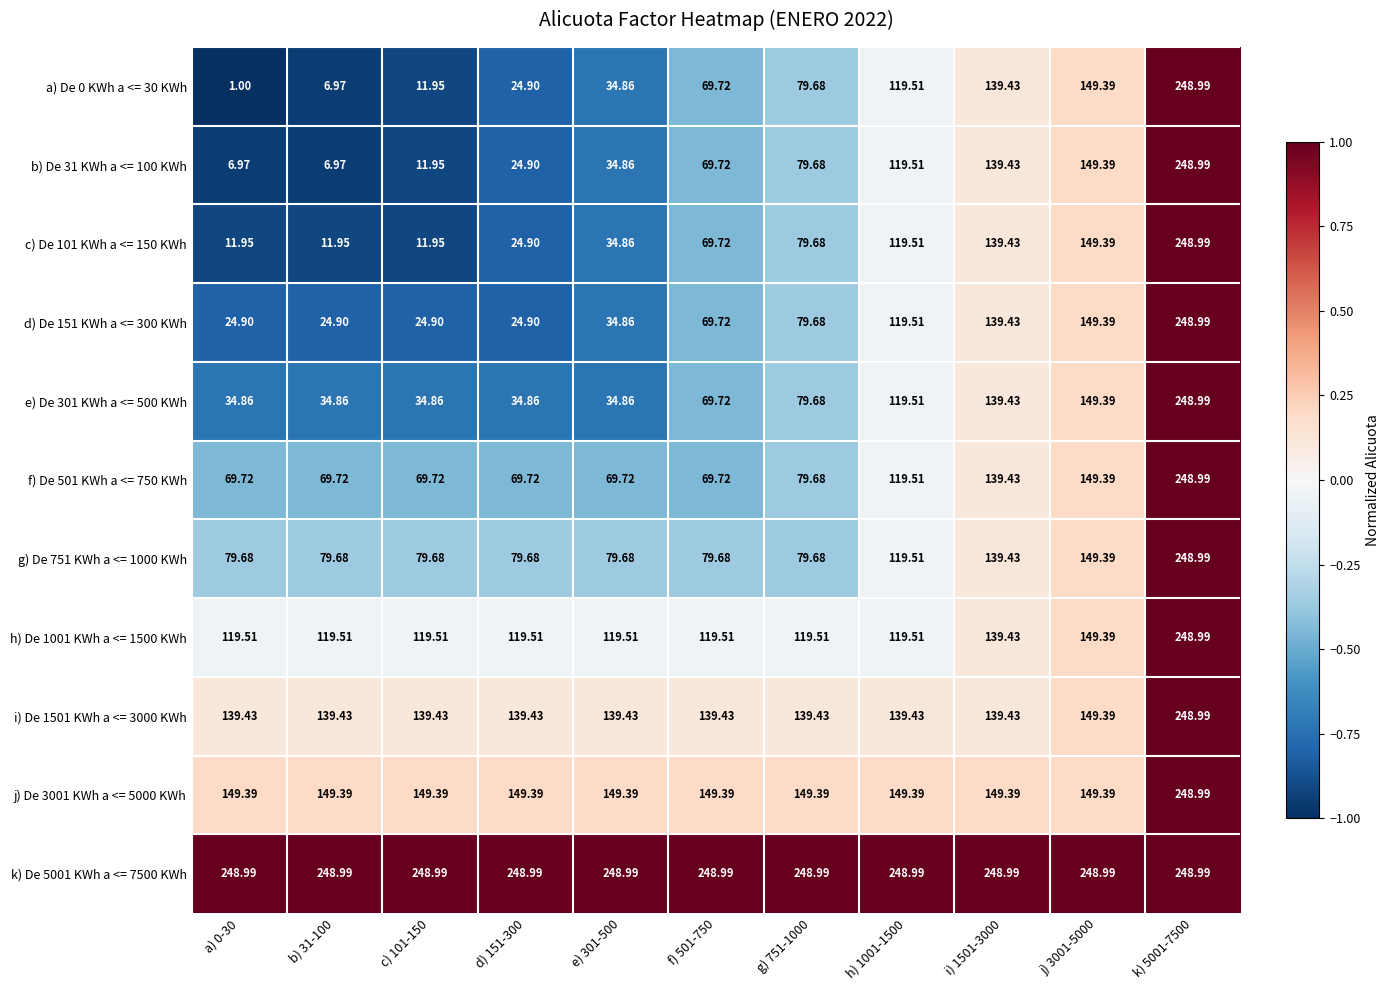

Reading right to left, what are all the values shown in this chart?

a) De 0 KWh a <= 30 KWh: k) 5001-7500=249.0	j) 3001-5000=149.4	i) 1501-3000=139.4	h) 1001-1500=119.5	g) 751-1000=79.7	f) 501-750=69.7	e) 301-500=34.9	d) 151-300=24.9	c) 101-150=11.9	b) 31-100=7.0	a) 0-30=1.0
b) De 31 KWh a <= 100 KWh: k) 5001-7500=249.0	j) 3001-5000=149.4	i) 1501-3000=139.4	h) 1001-1500=119.5	g) 751-1000=79.7	f) 501-750=69.7	e) 301-500=34.9	d) 151-300=24.9	c) 101-150=11.9	b) 31-100=7.0	a) 0-30=7.0
c) De 101 KWh a <= 150 KWh: k) 5001-7500=249.0	j) 3001-5000=149.4	i) 1501-3000=139.4	h) 1001-1500=119.5	g) 751-1000=79.7	f) 501-750=69.7	e) 301-500=34.9	d) 151-300=24.9	c) 101-150=11.9	b) 31-100=11.9	a) 0-30=11.9
d) De 151 KWh a <= 300 KWh: k) 5001-7500=249.0	j) 3001-5000=149.4	i) 1501-3000=139.4	h) 1001-1500=119.5	g) 751-1000=79.7	f) 501-750=69.7	e) 301-500=34.9	d) 151-300=24.9	c) 101-150=24.9	b) 31-100=24.9	a) 0-30=24.9
e) De 301 KWh a <= 500 KWh: k) 5001-7500=249.0	j) 3001-5000=149.4	i) 1501-3000=139.4	h) 1001-1500=119.5	g) 751-1000=79.7	f) 501-750=69.7	e) 301-500=34.9	d) 151-300=34.9	c) 101-150=34.9	b) 31-100=34.9	a) 0-30=34.9
f) De 501 KWh a <= 750 KWh: k) 5001-7500=249.0	j) 3001-5000=149.4	i) 1501-3000=139.4	h) 1001-1500=119.5	g) 751-1000=79.7	f) 501-750=69.7	e) 301-500=69.7	d) 151-300=69.7	c) 101-150=69.7	b) 31-100=69.7	a) 0-30=69.7
g) De 751 KWh a <= 1000 KWh: k) 5001-7500=249.0	j) 3001-5000=149.4	i) 1501-3000=139.4	h) 1001-1500=119.5	g) 751-1000=79.7	f) 501-750=79.7	e) 301-500=79.7	d) 151-300=79.7	c) 101-150=79.7	b) 31-100=79.7	a) 0-30=79.7
h) De 1001 KWh a <= 1500 KWh: k) 5001-7500=249.0	j) 3001-5000=149.4	i) 1501-3000=139.4	h) 1001-1500=119.5	g) 751-1000=119.5	f) 501-750=119.5	e) 301-500=119.5	d) 151-300=119.5	c) 101-150=119.5	b) 31-100=119.5	a) 0-30=119.5
i) De 1501 KWh a <= 3000 KWh: k) 5001-7500=249.0	j) 3001-5000=149.4	i) 1501-3000=139.4	h) 1001-1500=139.4	g) 751-1000=139.4	f) 501-750=139.4	e) 301-500=139.4	d) 151-300=139.4	c) 101-150=139.4	b) 31-100=139.4	a) 0-30=139.4
j) De 3001 KWh a <= 5000 KWh: k) 5001-7500=249.0	j) 3001-5000=149.4	i) 1501-3000=149.4	h) 1001-1500=149.4	g) 751-1000=149.4	f) 501-750=149.4	e) 301-500=149.4	d) 151-300=149.4	c) 101-150=149.4	b) 31-100=149.4	a) 0-30=149.4
k) De 5001 KWh a <= 7500 KWh: k) 5001-7500=249.0	j) 3001-5000=249.0	i) 1501-3000=249.0	h) 1001-1500=249.0	g) 751-1000=249.0	f) 501-750=249.0	e) 301-500=249.0	d) 151-300=249.0	c) 101-150=249.0	b) 31-100=249.0	a) 0-30=249.0